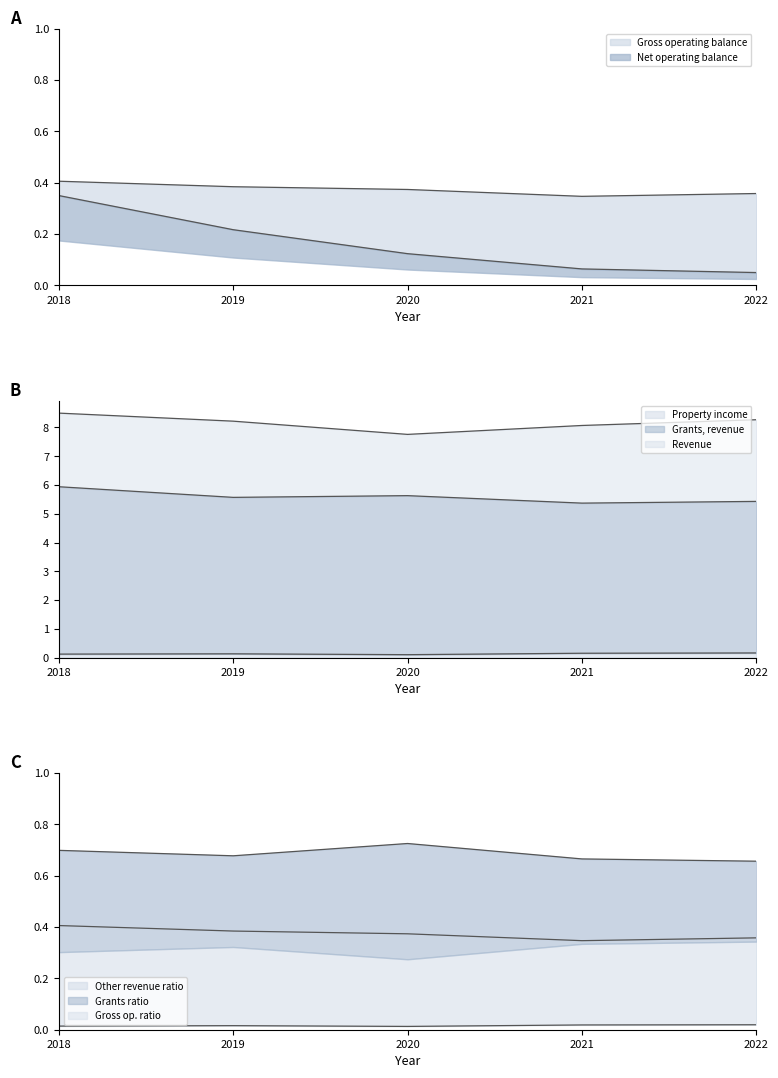

How many interior local valleys does the Revenue series have?

1